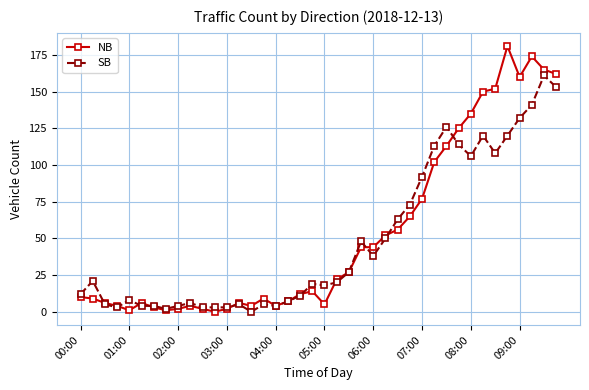

True or false: SB has more than 0 interior local peaks.

True